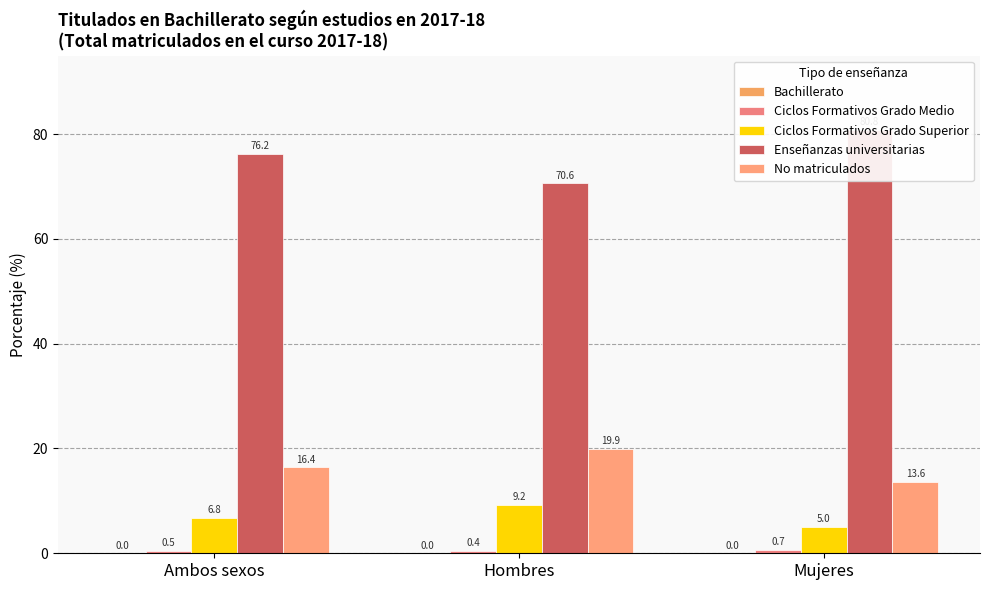

At how many categories does at least one series exceed 38?

3